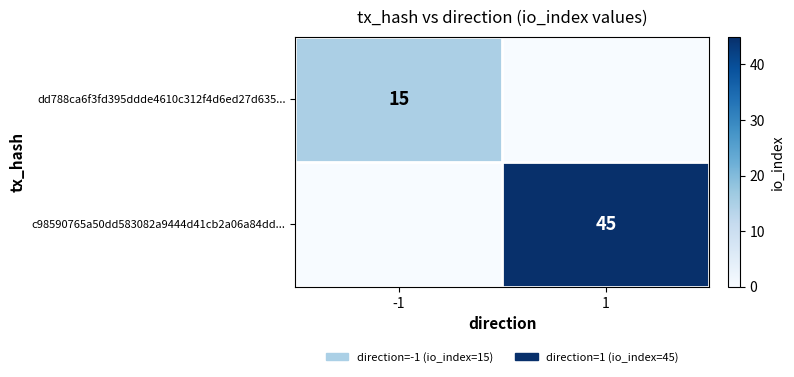

Is the value of c98590765a50dd583082a9444d41cb2a06a84dd... at 1 greater than the value of dd788ca6f3fd395ddde4610c312f4d6ed27d635... at -1?

Yes